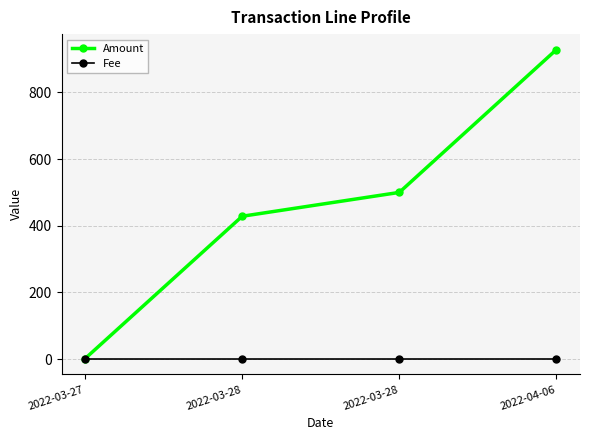

Count the number of data series in this chart.

2